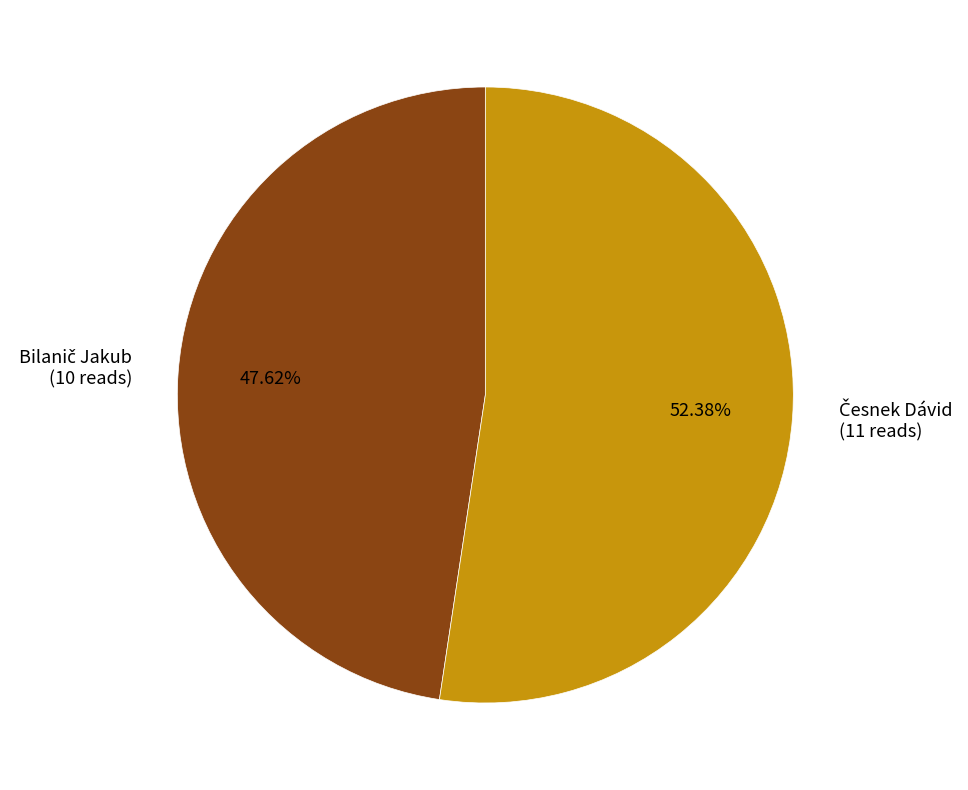

Is there a majority slice in this chart?

Yes